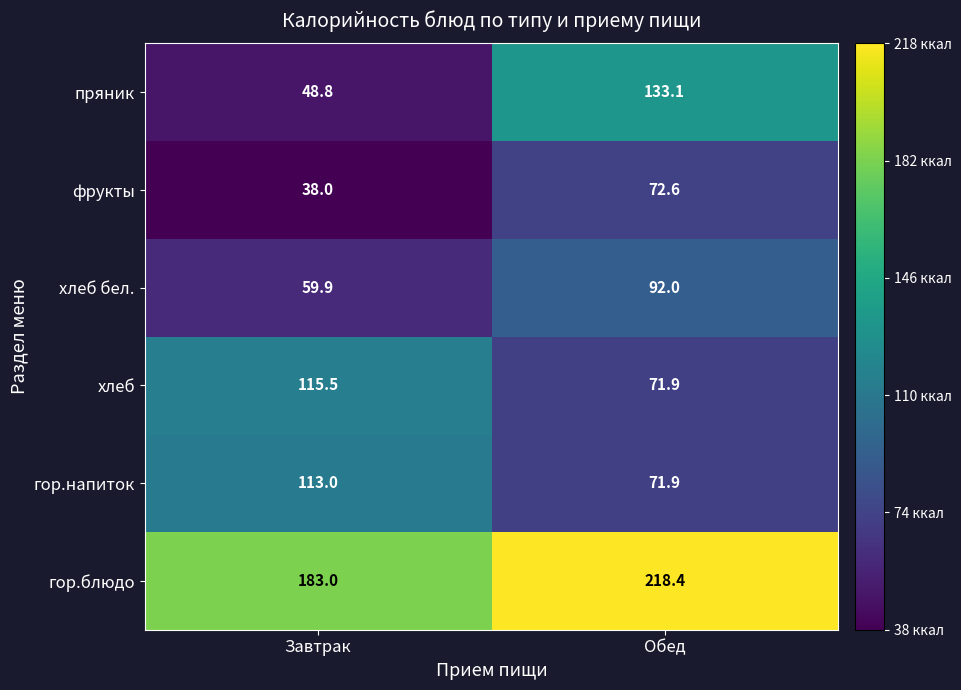

True or false: фрукты has a value of 72.6 at Обед.

True